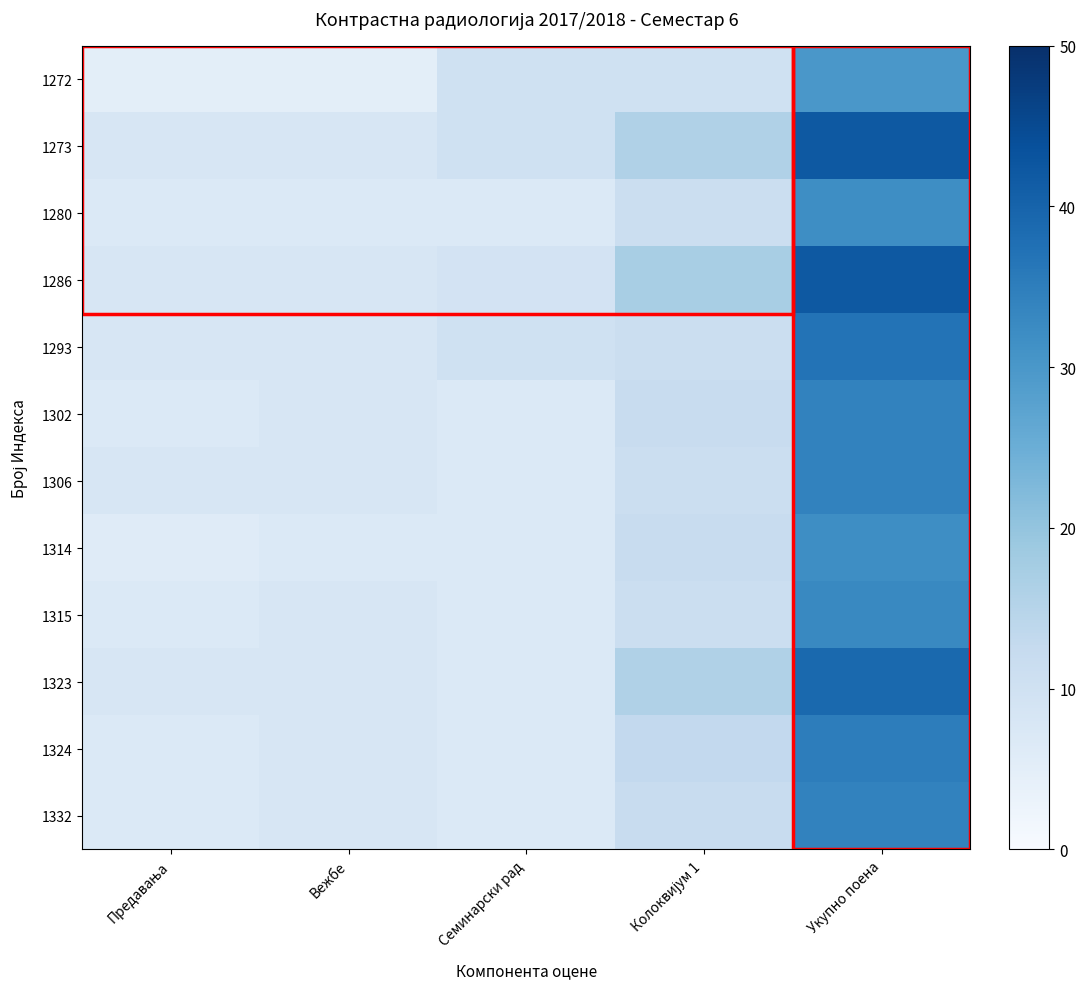

Which series has the largest total across all categories?

1273